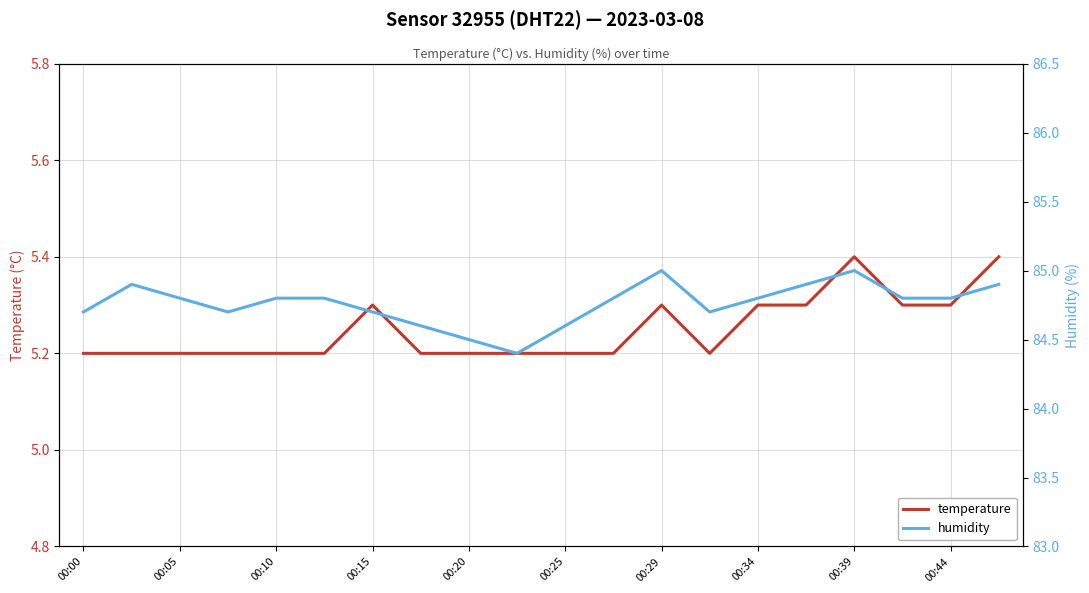

How many interior local valleys does the humidity series have?

3